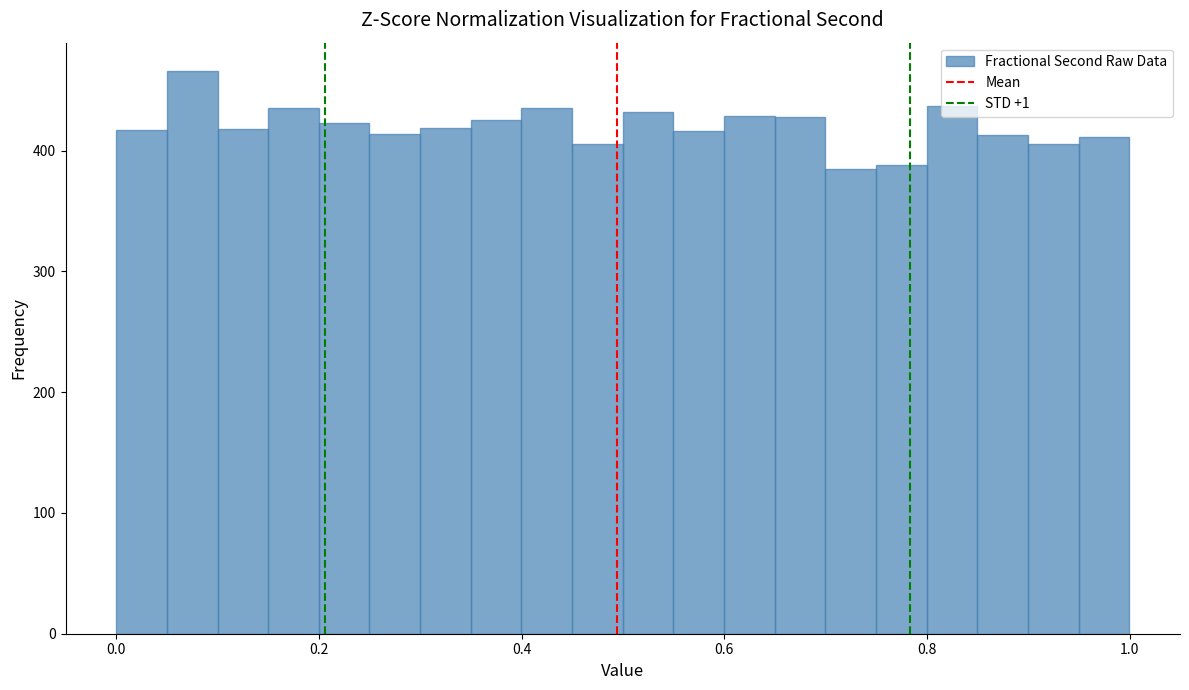

Around what value on the x-axis is the tallest bar? Give the approximate position of its centre, as read against the axis.

0.08